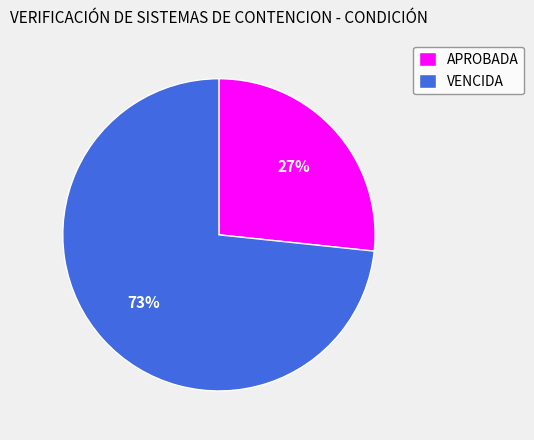

Which category has the biggest portion of the pie?

VENCIDA